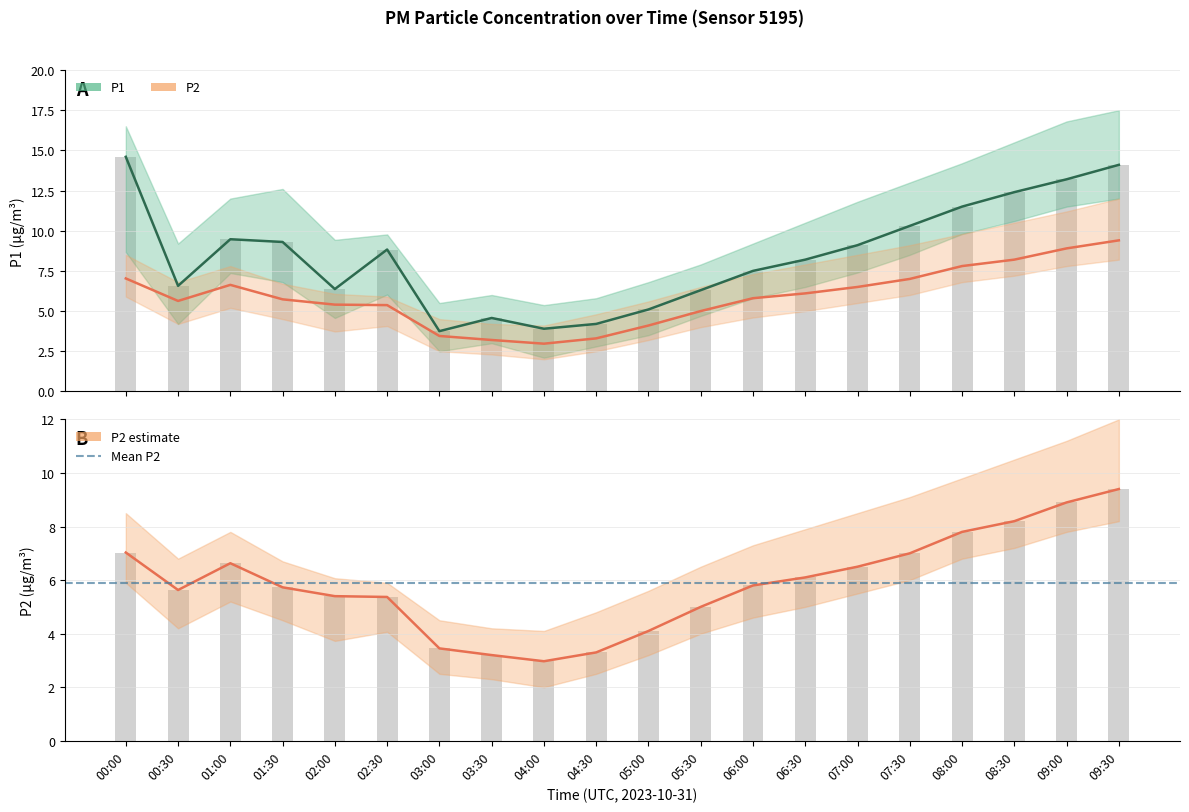

Rank the series at 05:30 from lowest to highest value.

P2, P1